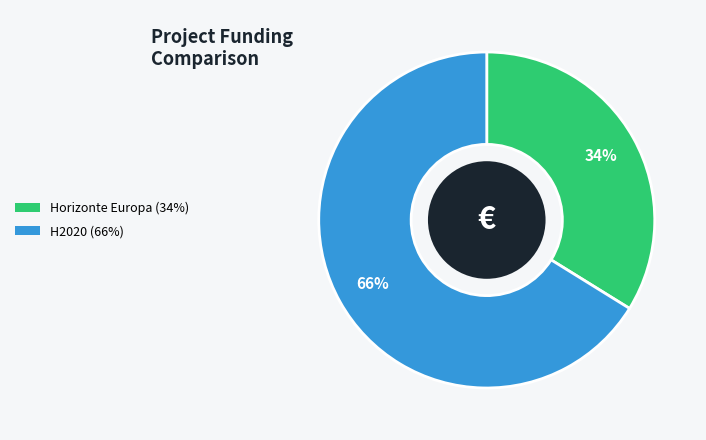

To the nearest percent, what is the difference between the largest and smallest slice percentages?

32%